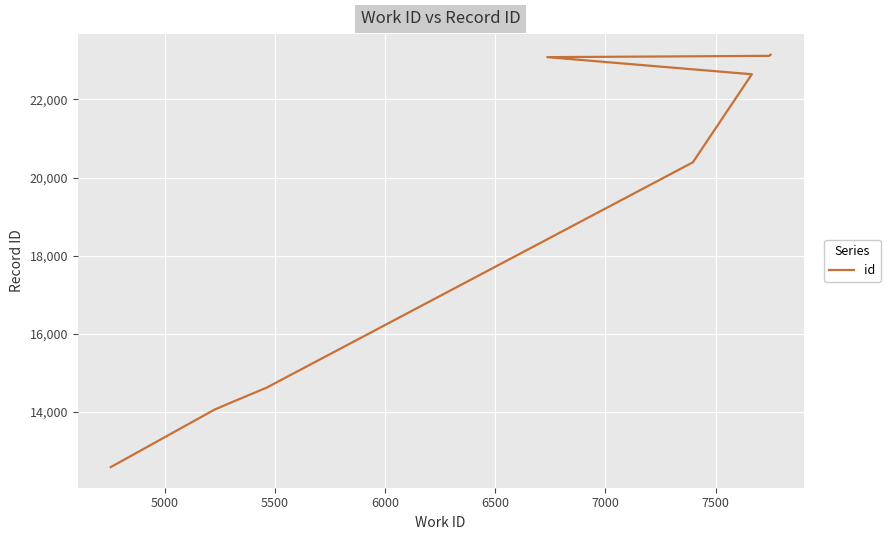

True or false: the data has more than 2 interior local peaks.

False